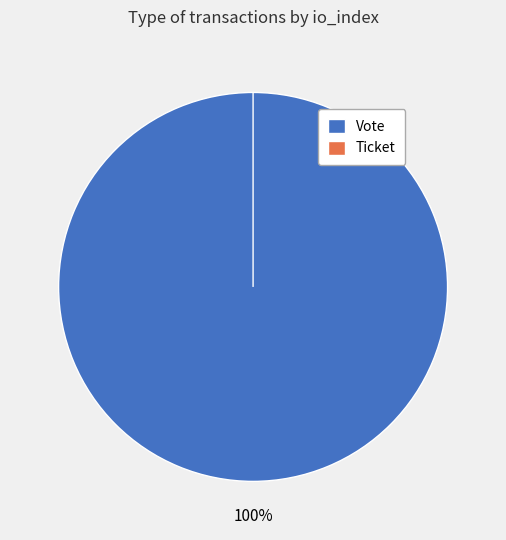

To the nearest percent, what portion does Vote represent?

100%